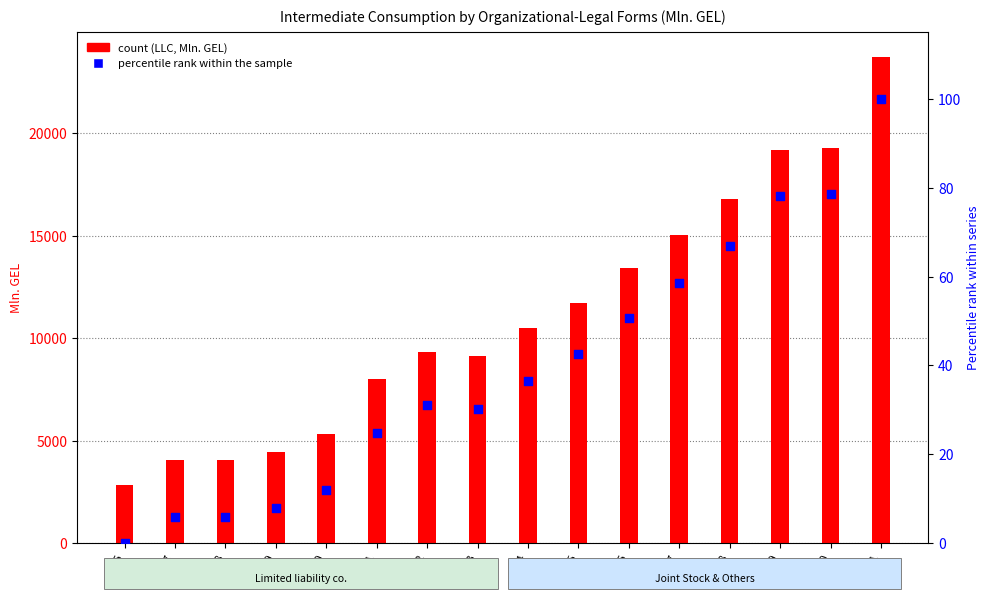

Is the value of percentile rank within the sample at 2011 greater than the value of Limited liability companies at 2018?

No